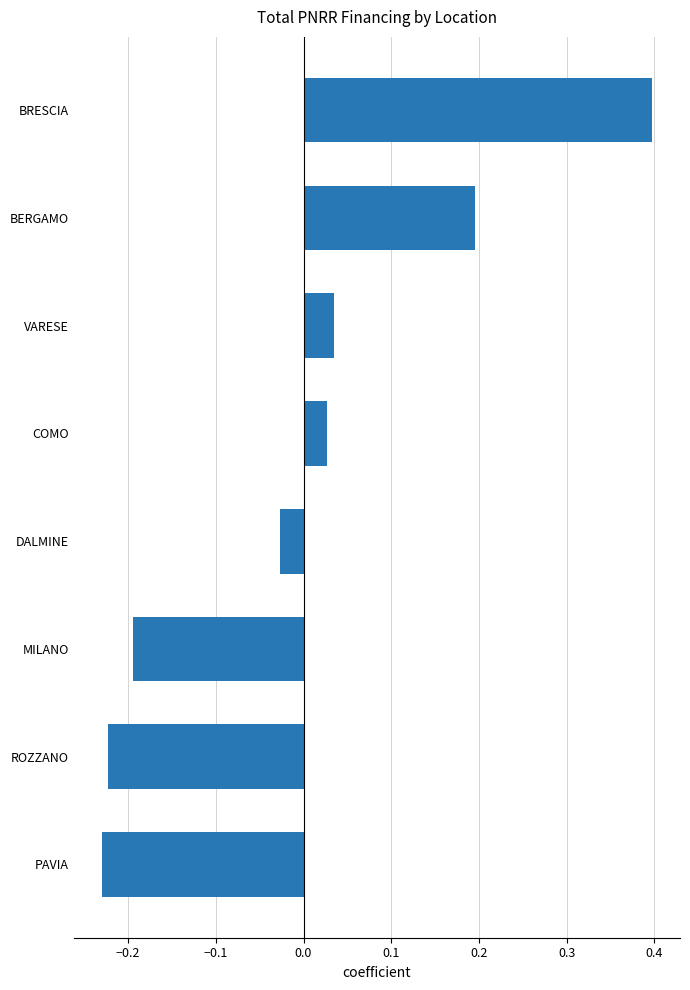

True or false: the data shows -0.2 at PAVIA.

True